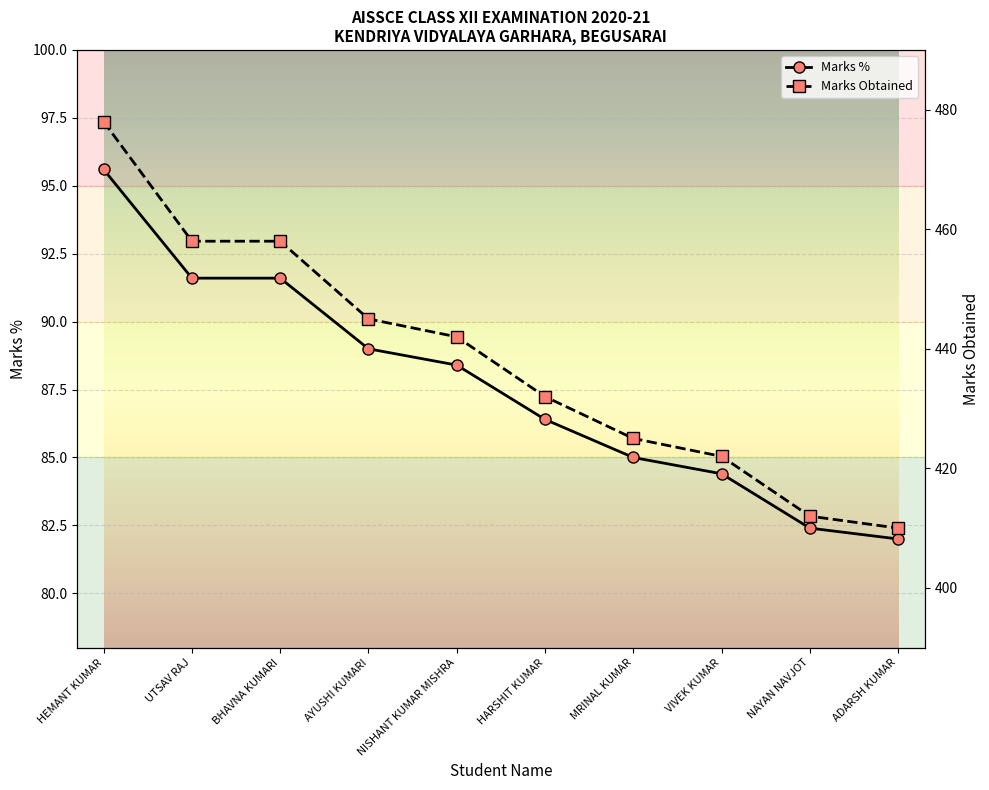

True or false: Marks Obtained and Marks % intersect in this chart.

False